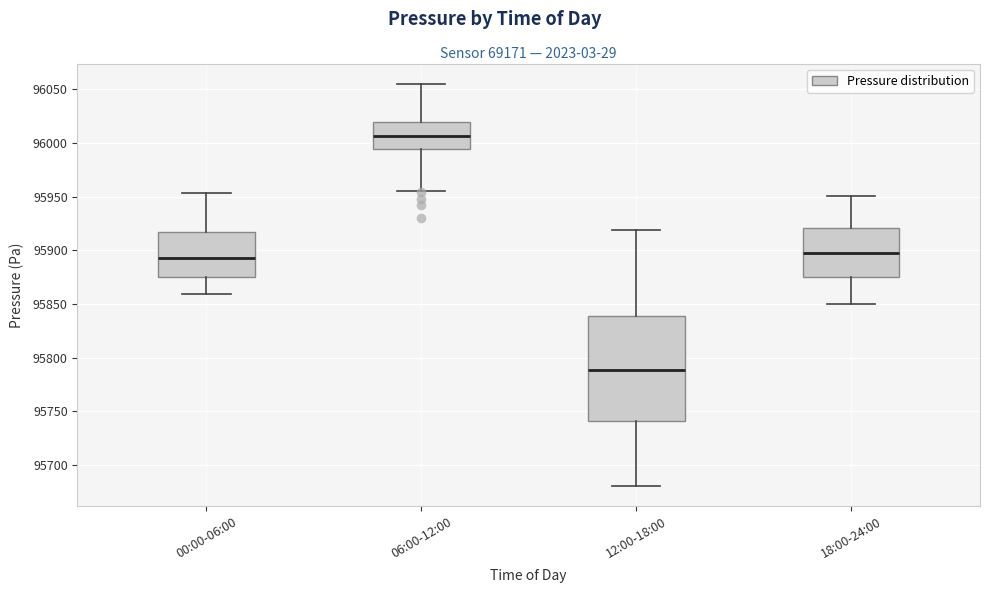

Where does the lower whisker of the box for 12:00-18:00 end on the y-axis? The values are not printed on the chart, so give them approximately, as read against the axis.

95680